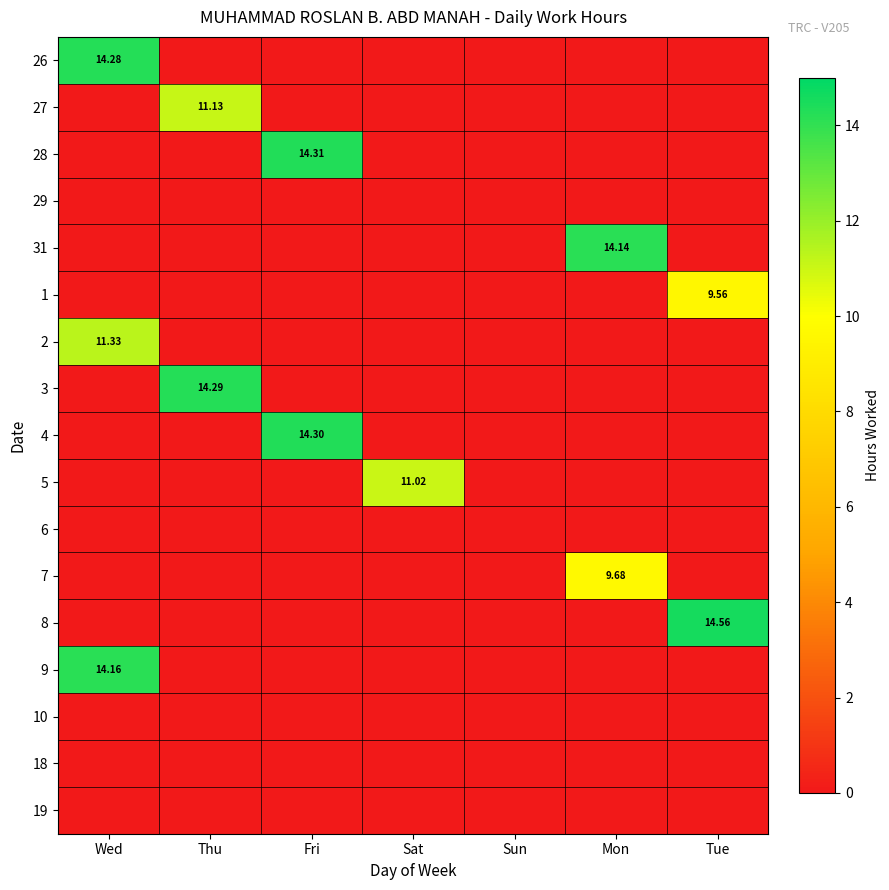

Count the 7 values in the range 0 to 1.

6